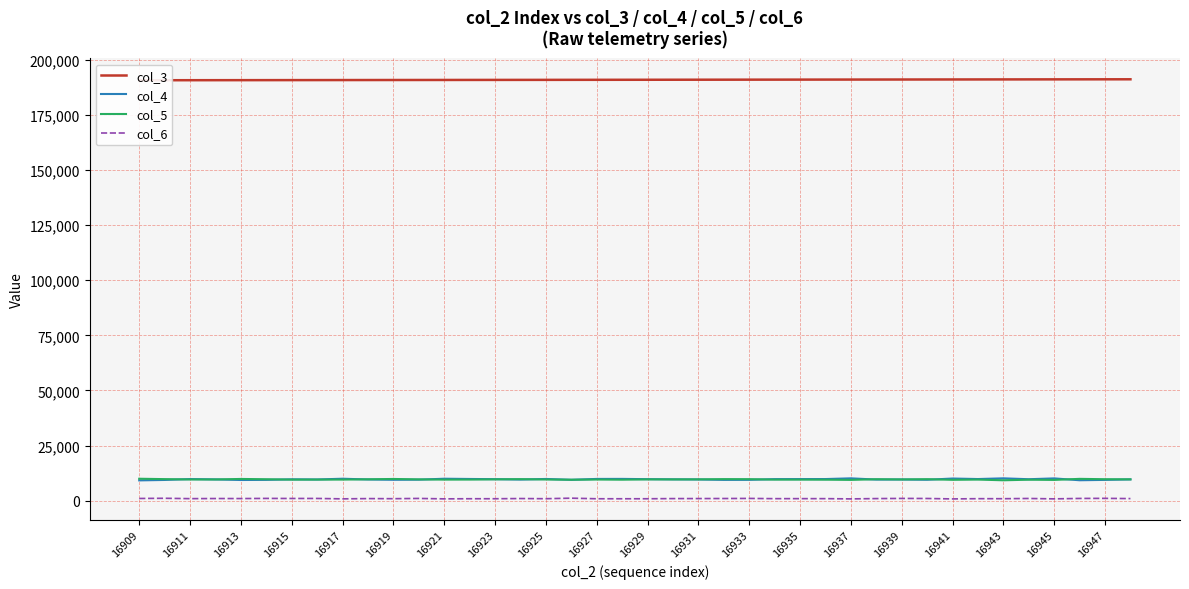

How many values in the col_4 series exceed 9676?

19